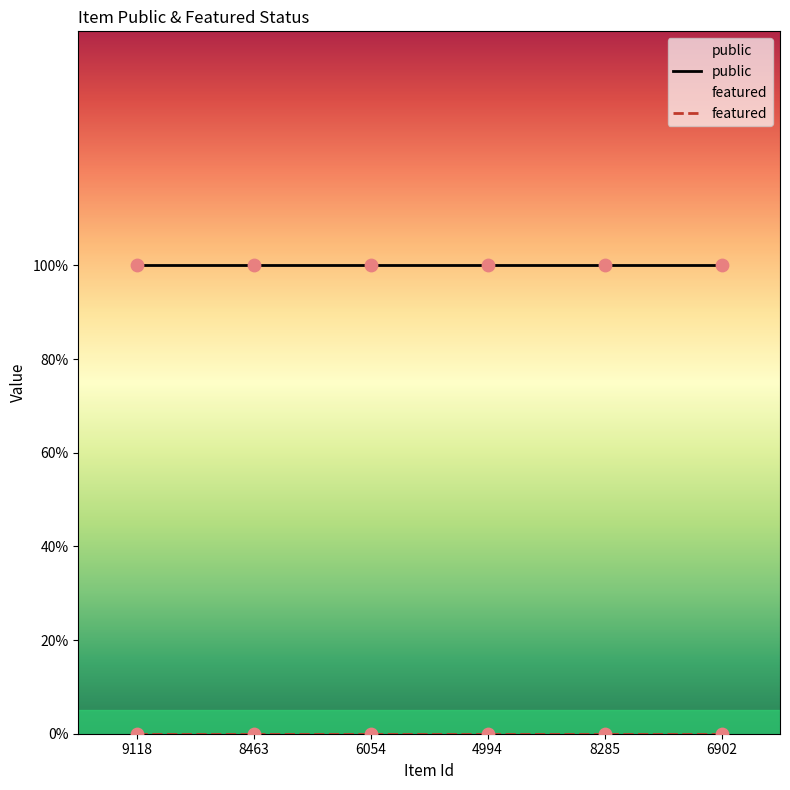

Which series has the largest total across all categories?

public